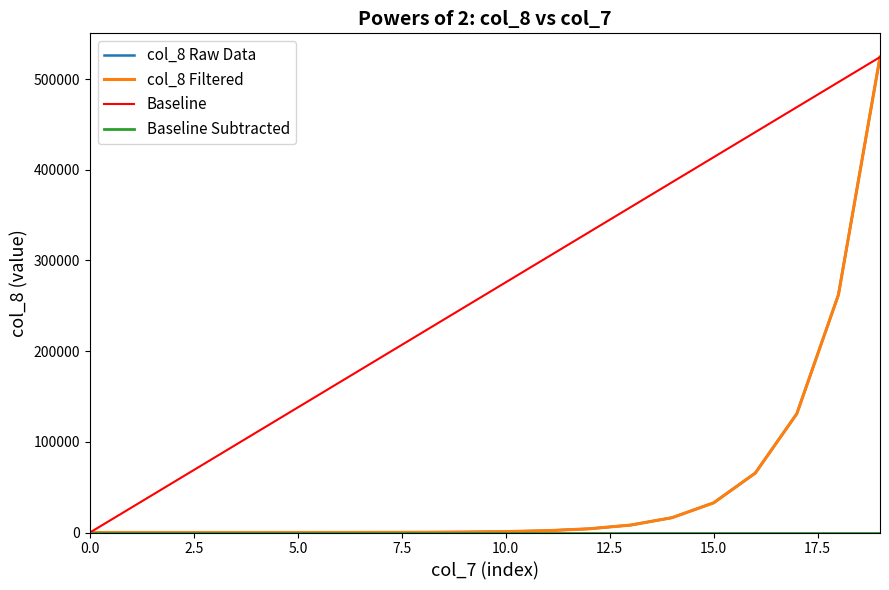

Which series has the largest total across all categories?

Baseline